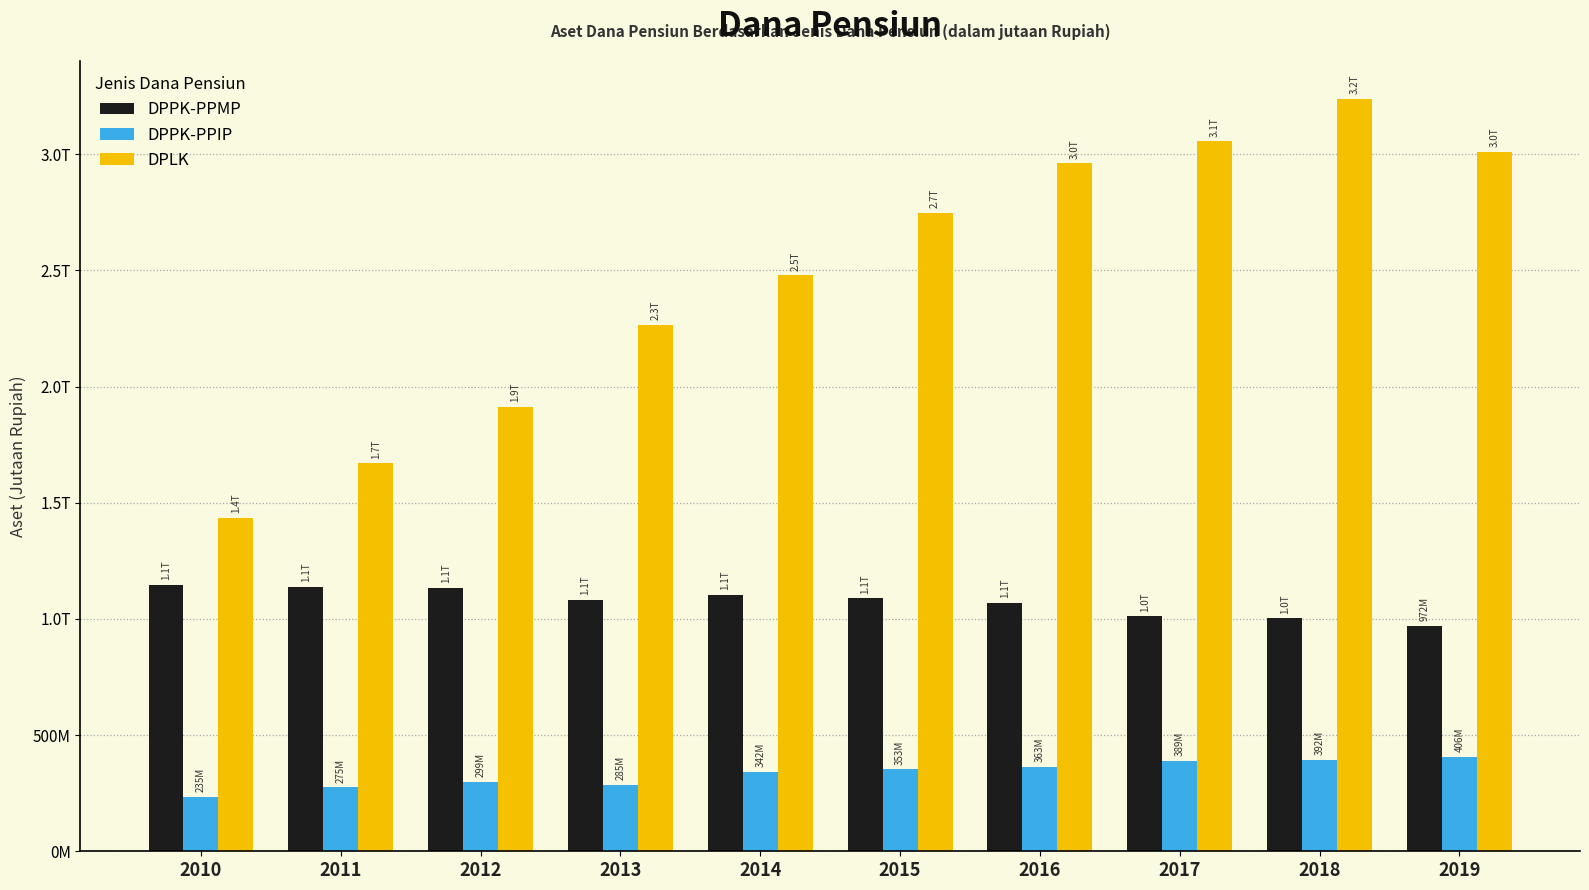

What is the value of the DPLK bar at the 8th from the left?

3055617